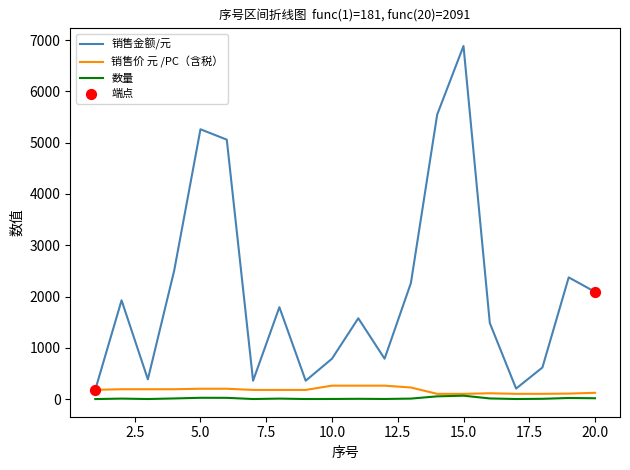

Which series has the largest range (max minus min)?

销售金额/元